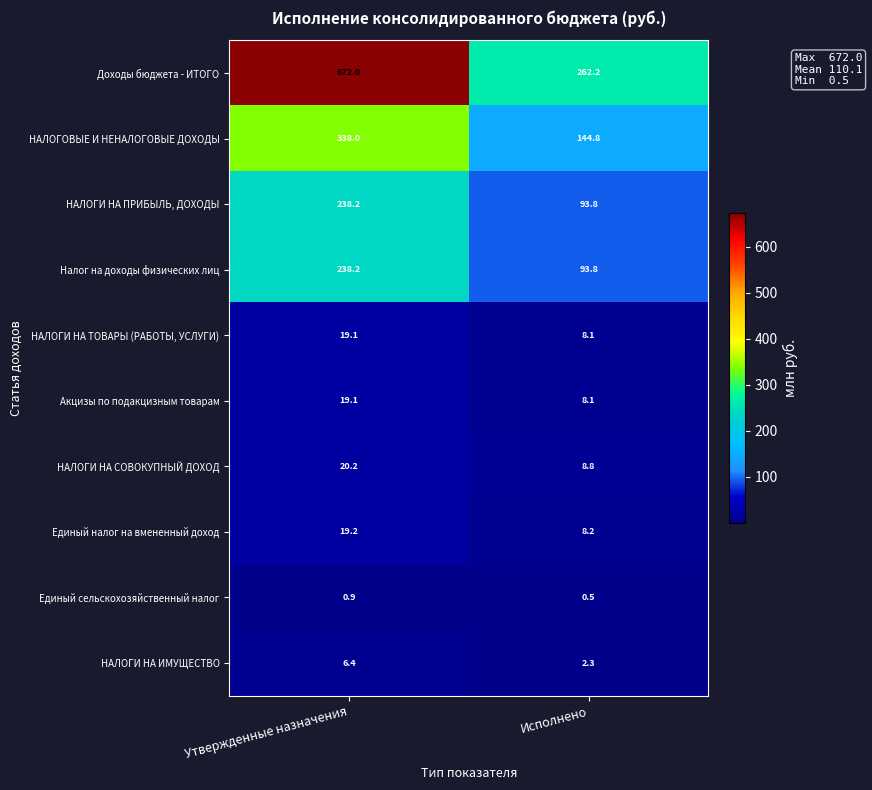

What is the difference between the highest and lowest values at Утвержденные назначения?

671.1